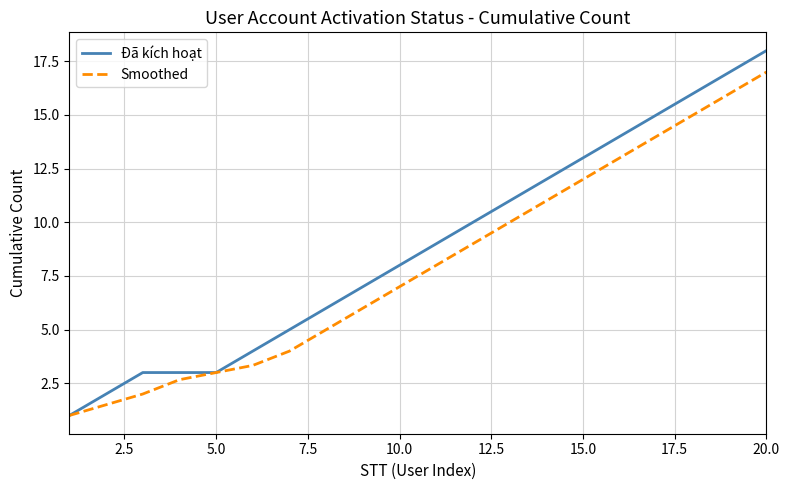

What is the sum of all Smoothed values?

160.5